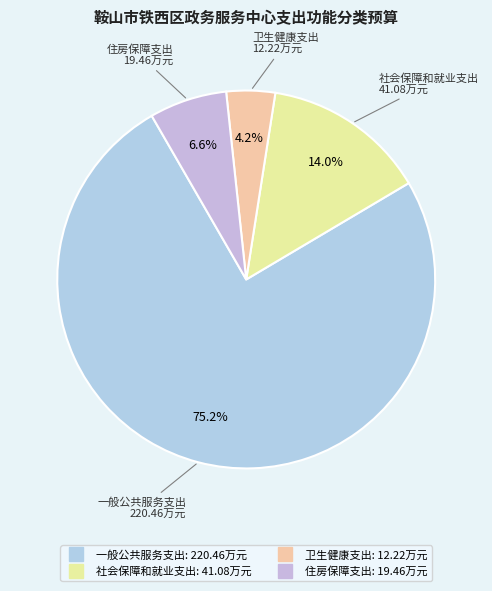

Approximately how many times larger is the value at 住房保障支出 compared to 卫生健康支出?

1.6